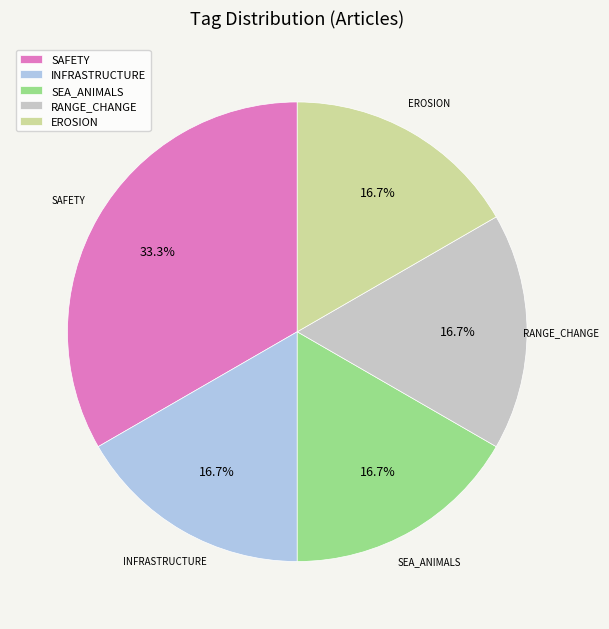

Which slice is the largest?

SAFETY